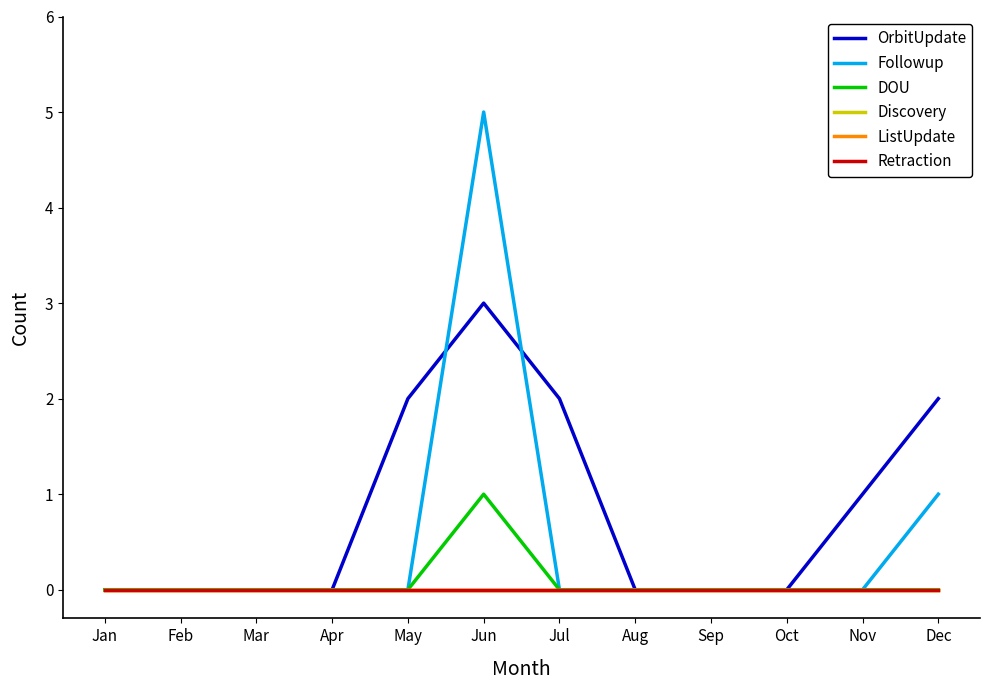

Does the chart have visible grid lines?

No